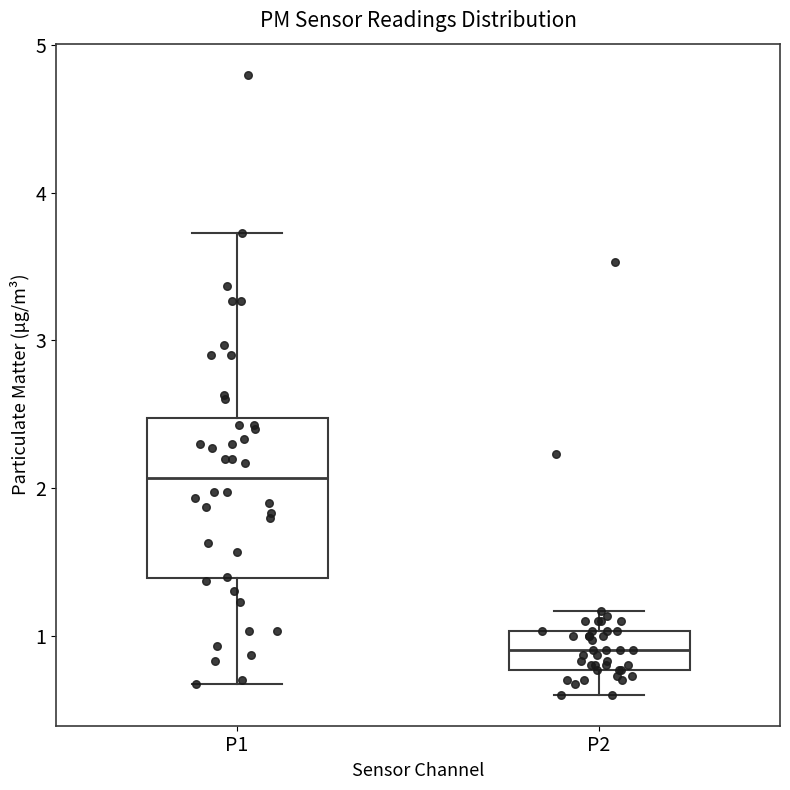

Reading left to right, read every box against the y-axis: the position of its median line, the range the box covers, and the ends of its whiskers. The values are not printed on the chart, so give them approximately, as read against the axis.

P1: median 2.1, box 1.4 to 2.5, whiskers 0.7 to 3.7
P2: median 0.9, box 0.8 to 1.0, whiskers 0.6 to 1.2